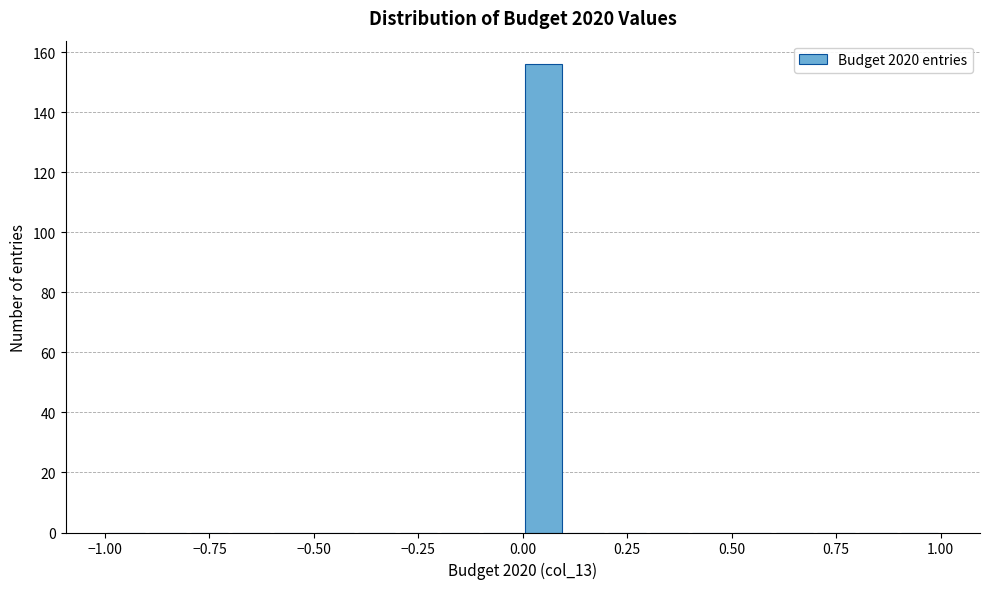

Around what value on the x-axis is the tallest bar? Give the approximate position of its centre, as read against the axis.

0.05